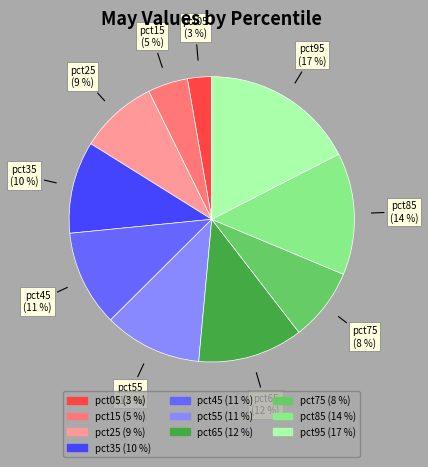

Is there any slice that represents more than half of the pie?

No